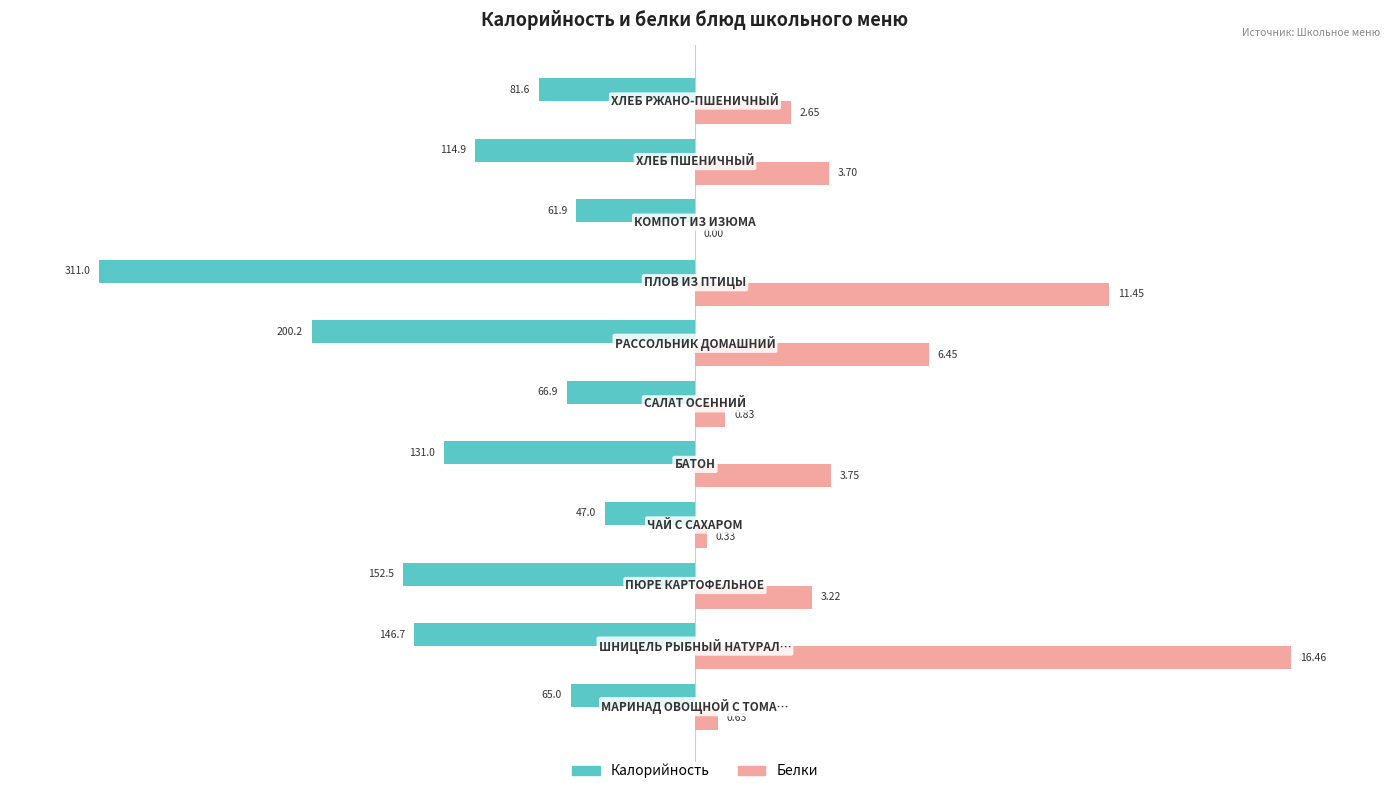

What are all the series names shown in the legend?

Калорийность, Белки